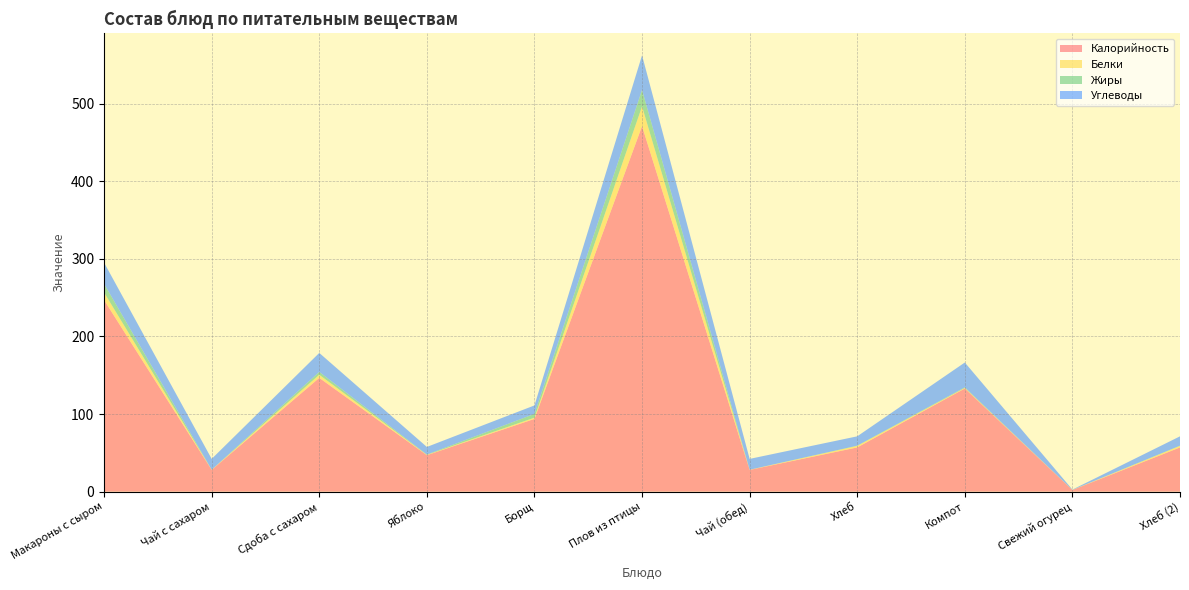

Reading left to right, extract all data points from this chart.

Калорийность: 247.0	28.0	146.7	47.0	93.8	471.2	28.0	57.0	133.0	2.1	57.0
Белки: 9.7	0.2	4.0	0.4	1.6	25.4	0.2	1.9	0.7	0.1	1.9
Жиры: 11.2	0.0	3.7	0.4	4.8	21.2	0.0	0.3	0.8	0.0	0.3
Углеводы: 27.3	14.0	24.5	9.8	10.9	44.6	14.0	12.0	32.0	0.4	12.0